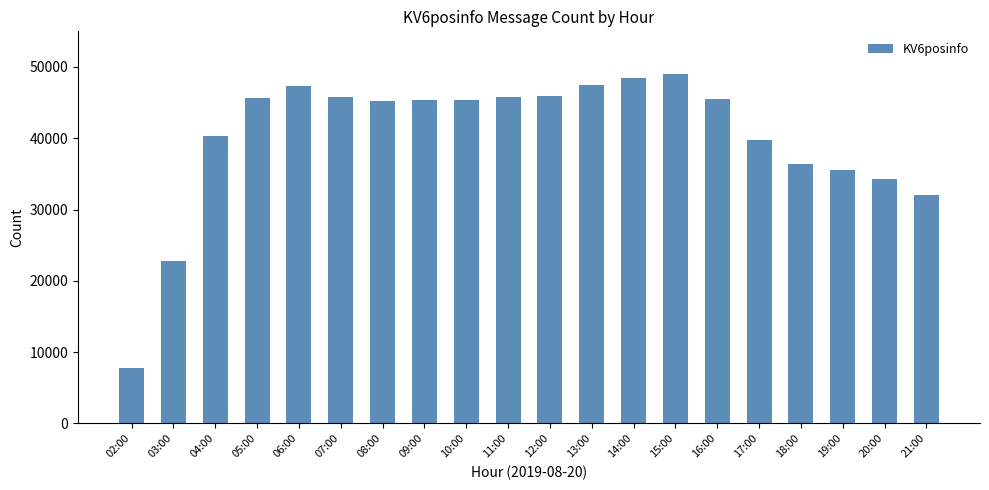

The value at 09:00 is 45395. True or false?

True